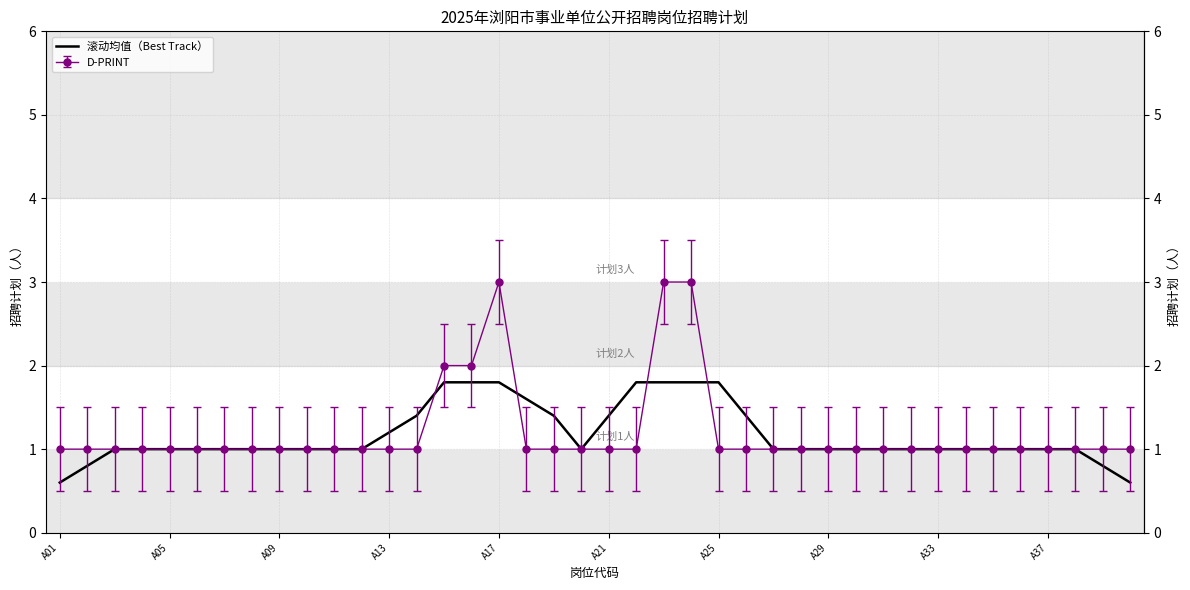

Rank the series by their maximum value, from highest to lowest.

D-PRINT, 滚动均值（Best Track）